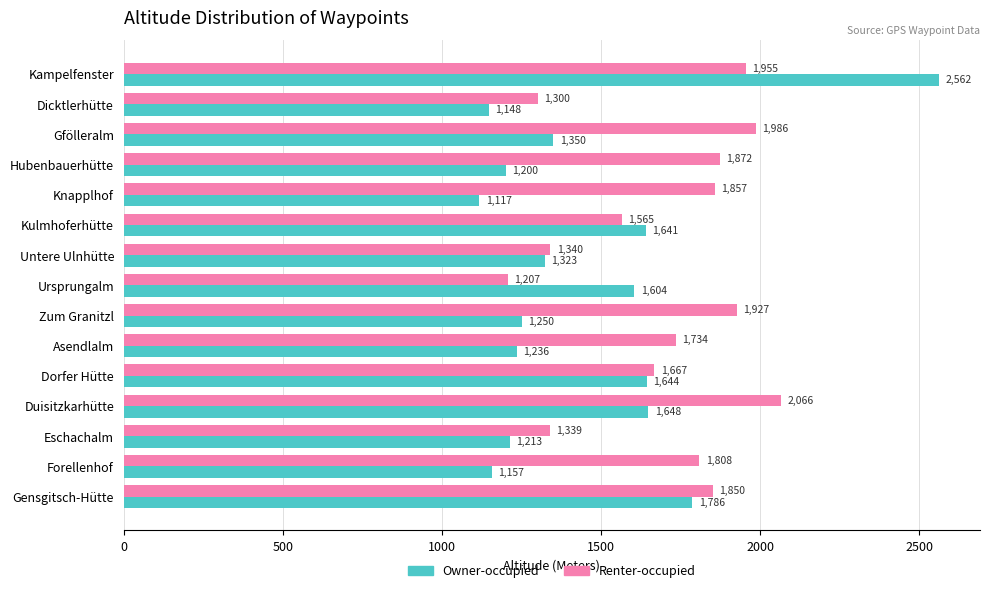

What is the spread (max minus min) of values at Untere Ulnhütte?

17